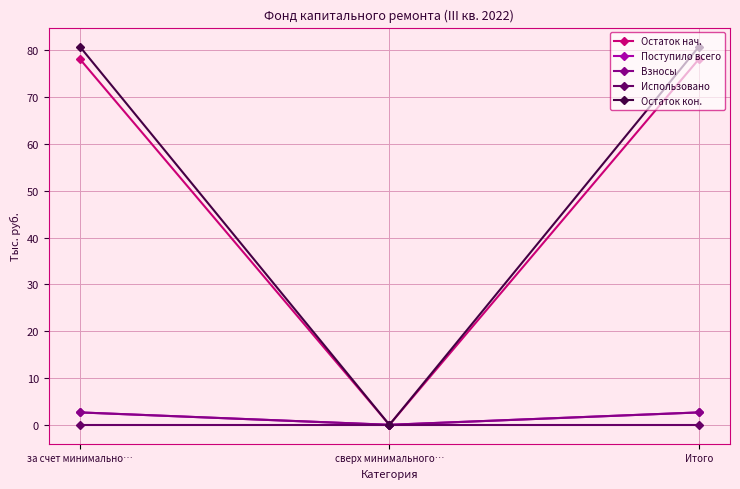

At which category is the sum across all series the highest?

за счет минимально…